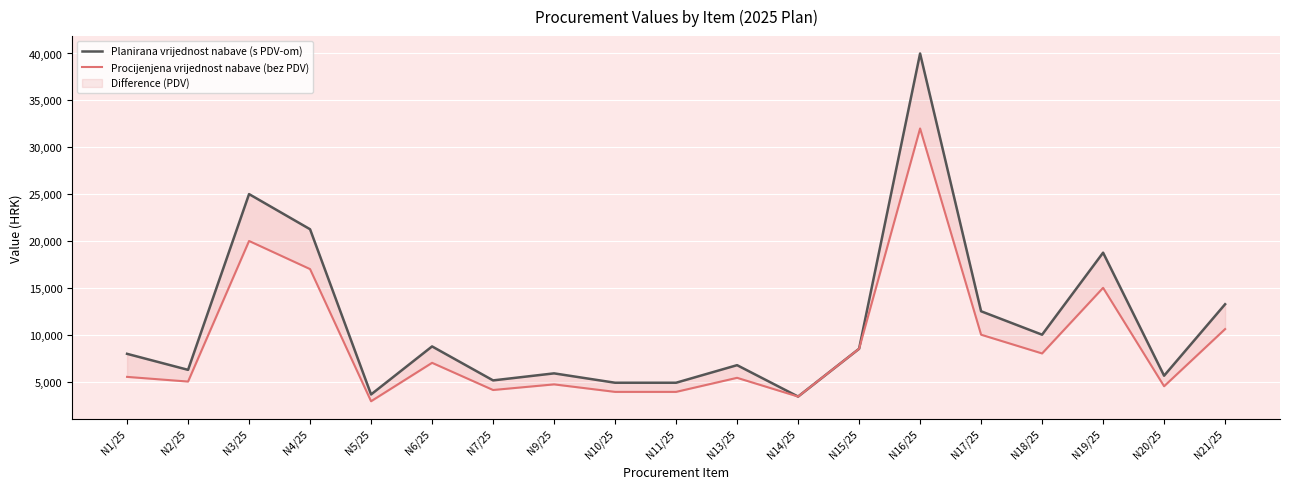

What is the difference between the maximum and minimum values in the Planirana vrijednost nabave (s PDV-om) series?

36600